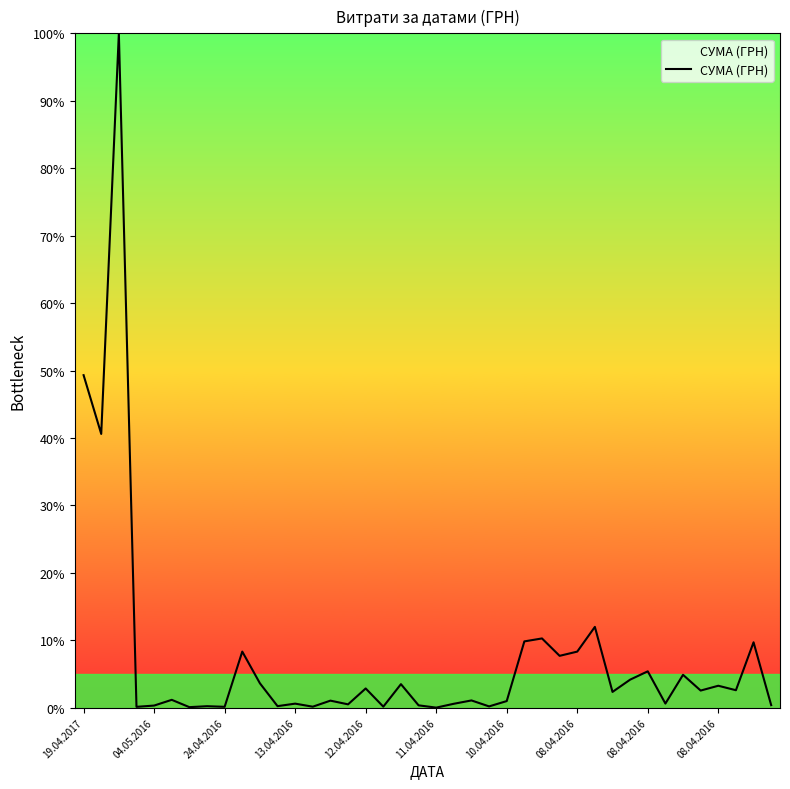

What is the greatest value displayed?

100.0